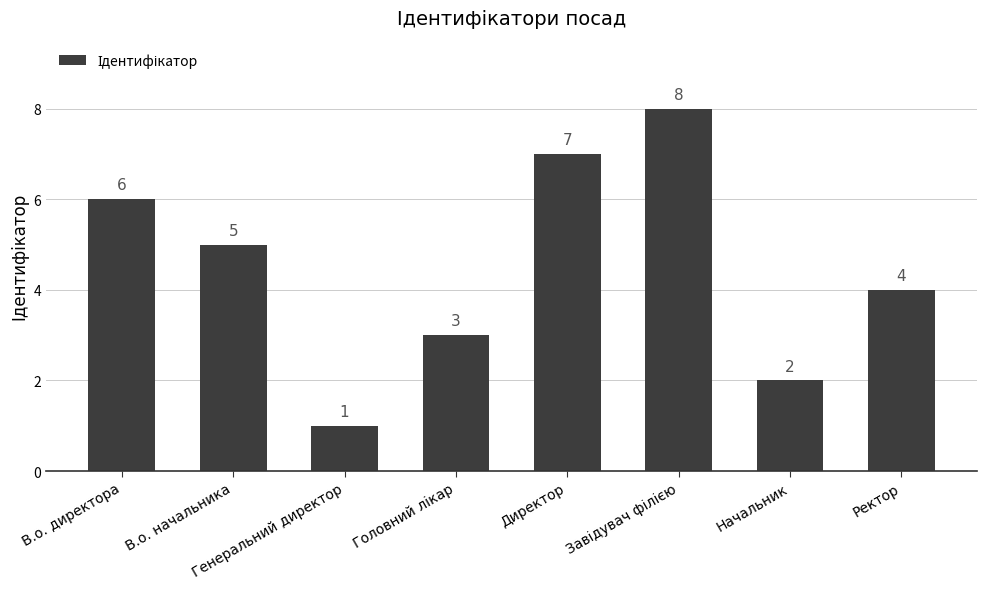

What is the value of the 7th bar from the left?

2